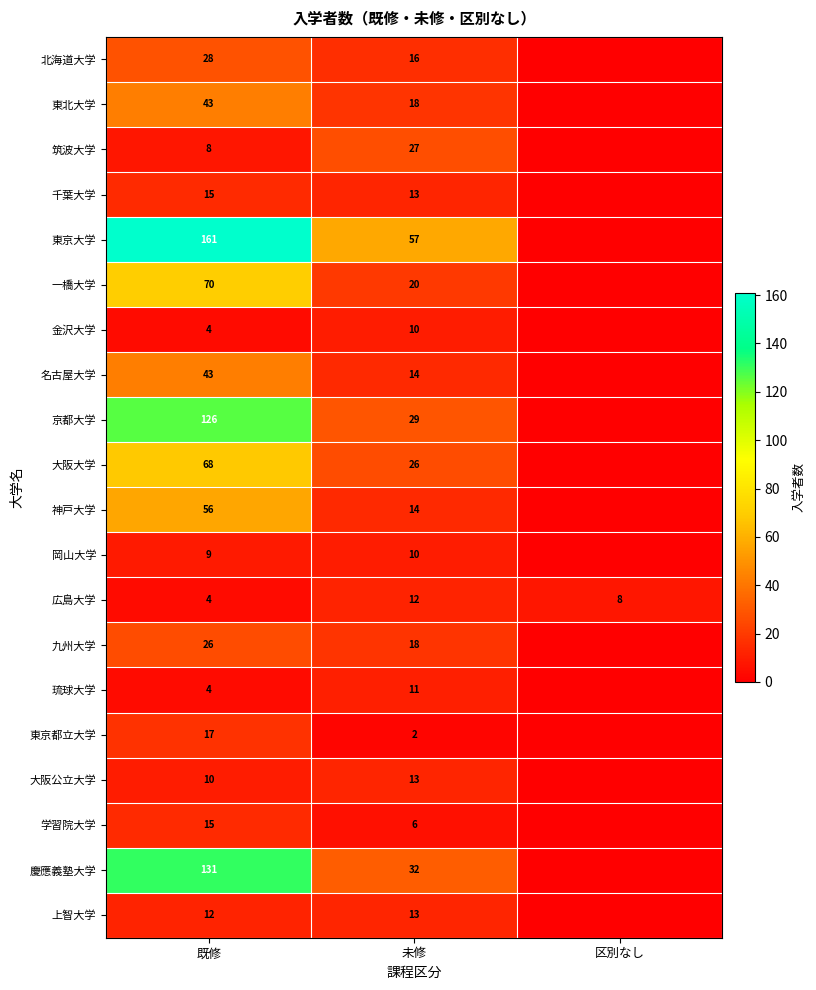

How many 広島大学 values are between 4 and 12?

3